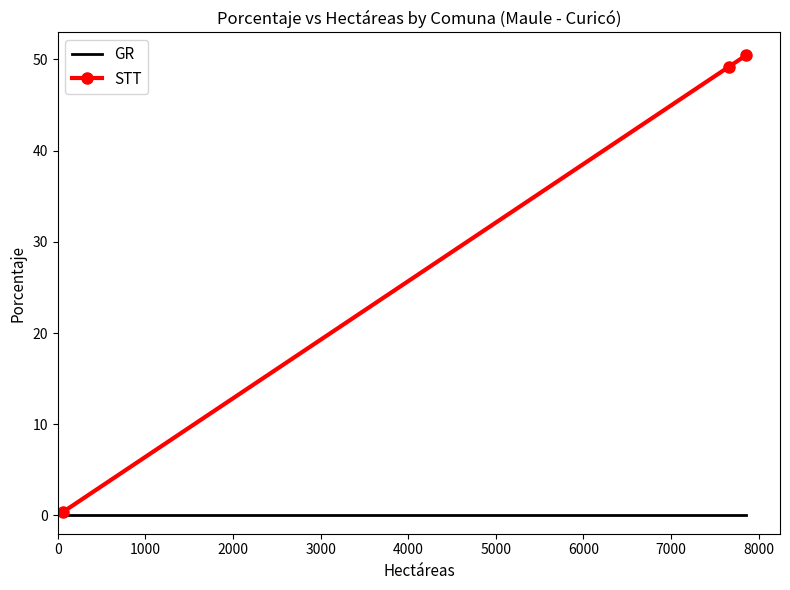

List the series in order of their overall mean, lowest first.

GR, STT